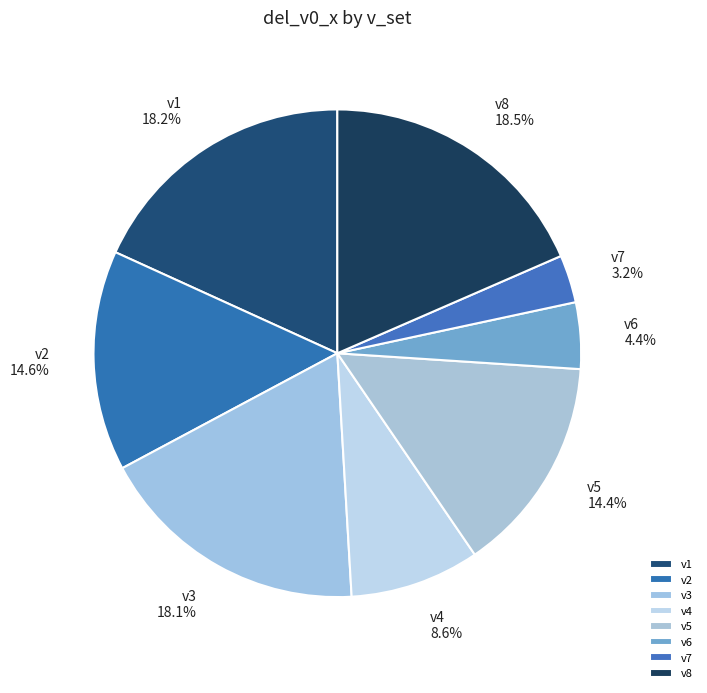

How many slices are in this pie chart?

8